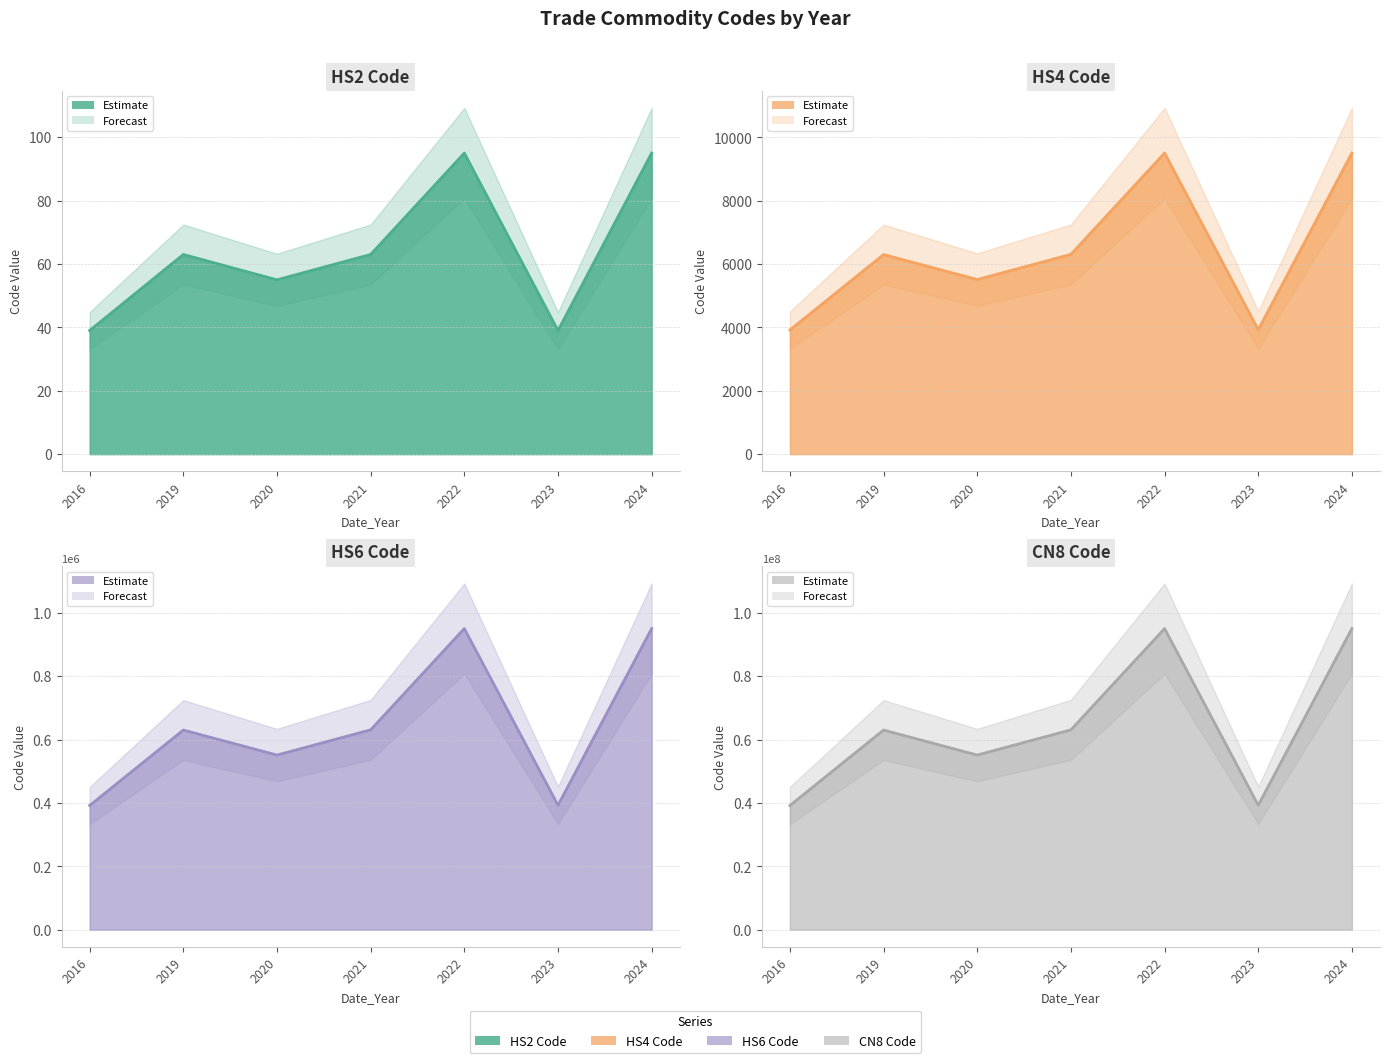

Reading right to left, extract all data points from this chart.

Commodity_Hs2Code (line): 95	39	95	63	55	63	39
Commodity_Hs4Code (line): 9505	3926	9505	6307	5512	6301	3919
Commodity_Hs6Code (line): 950510	392690	950510	630790	551219	630140	391910
Commodity_Cn8Code (line): 95051090	39269097	95051090	63079098	55121990	63014090	39191019